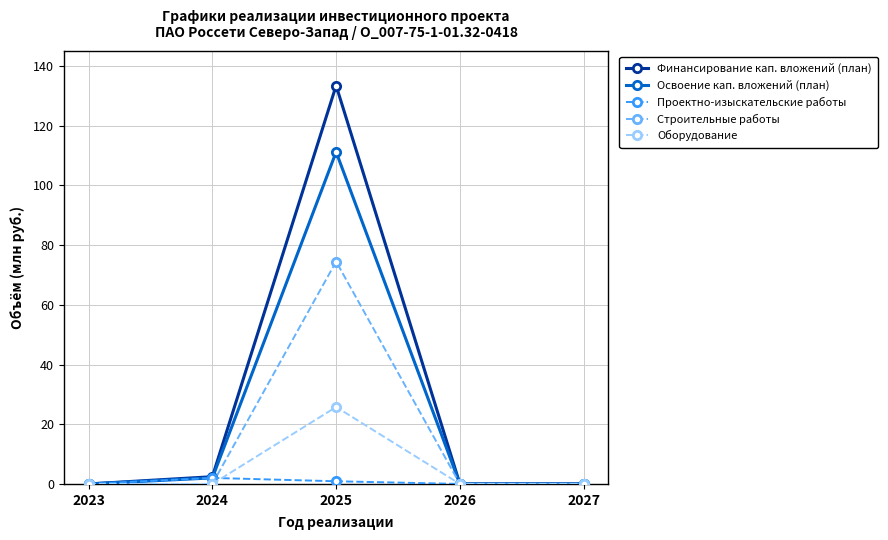

In Освоение кап. вложений (план), how many points are higher than both neighbors (excluding endpoints)?

1